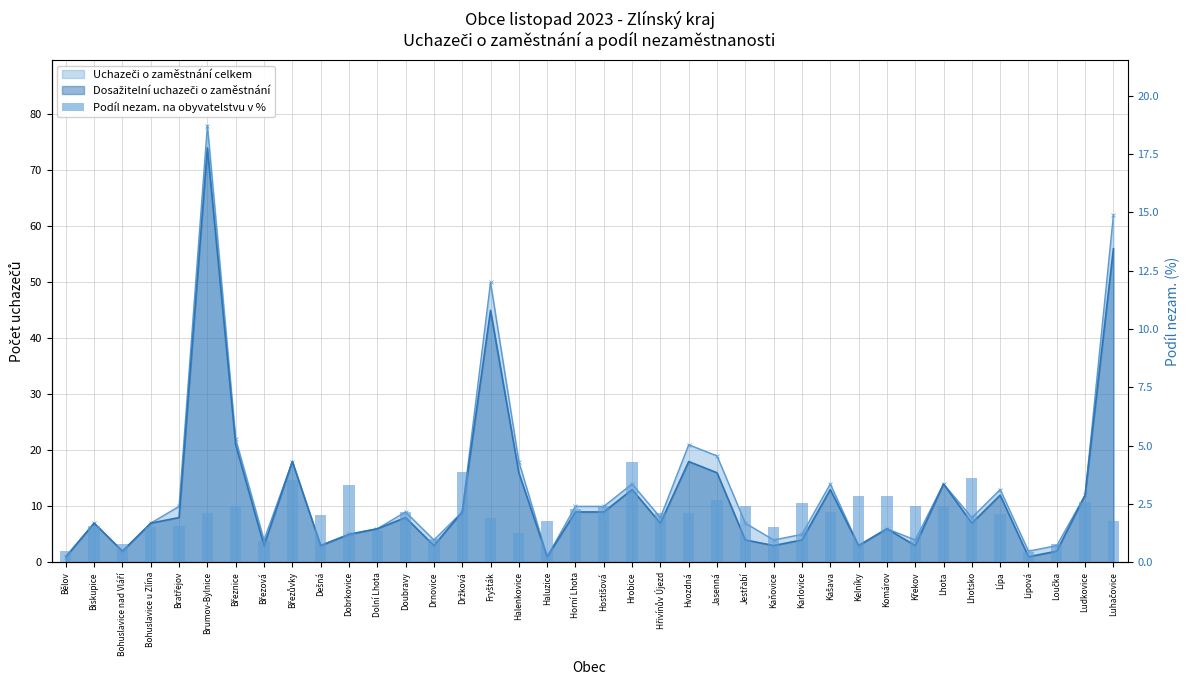

How many data points are above 2?

23